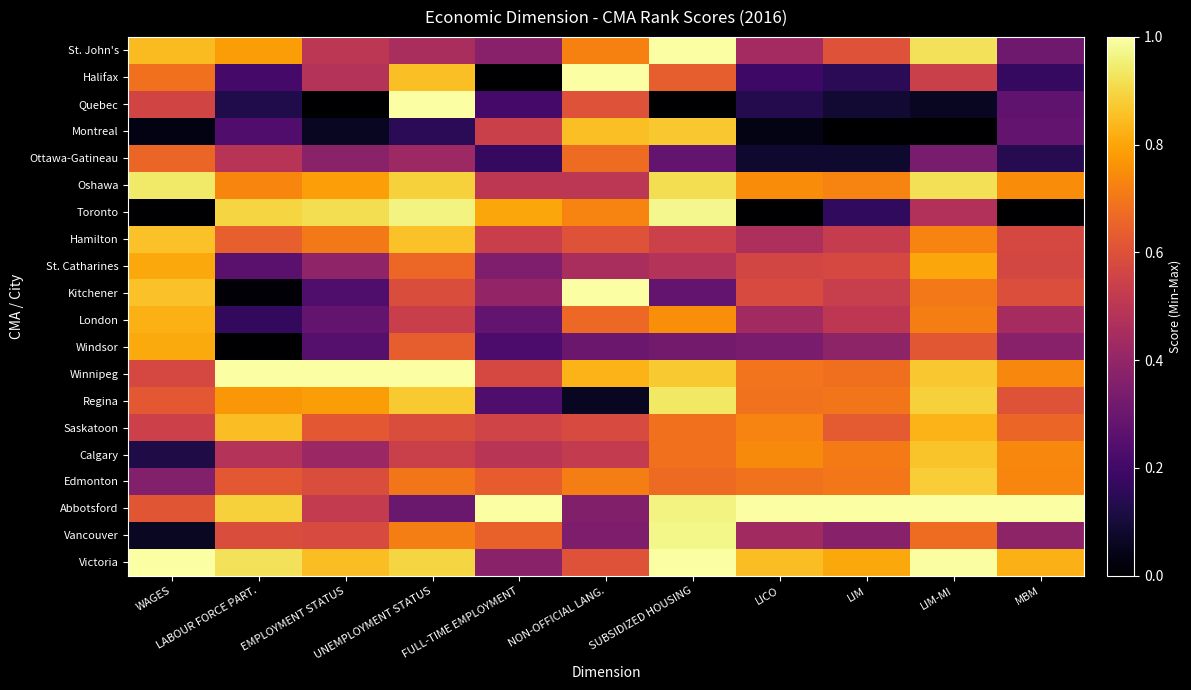

Rank the series by their maximum value, from highest to lowest.

Halifax, Quebec, St. John's, Kitchener, Winnipeg, Abbotsford, Victoria, Toronto, Vancouver, Oshawa, Regina, Edmonton, Montreal, Calgary, Hamilton, Saskatoon, London, Windsor, St. Catharines, Ottawa-Gatineau